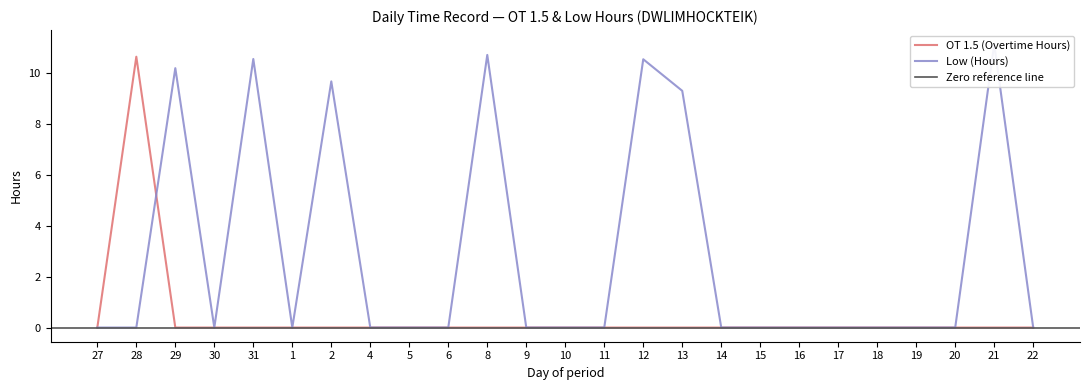

Where do OT 1.5 (Overtime Hours) and Low (Hours) first cross each other?

28 and 29